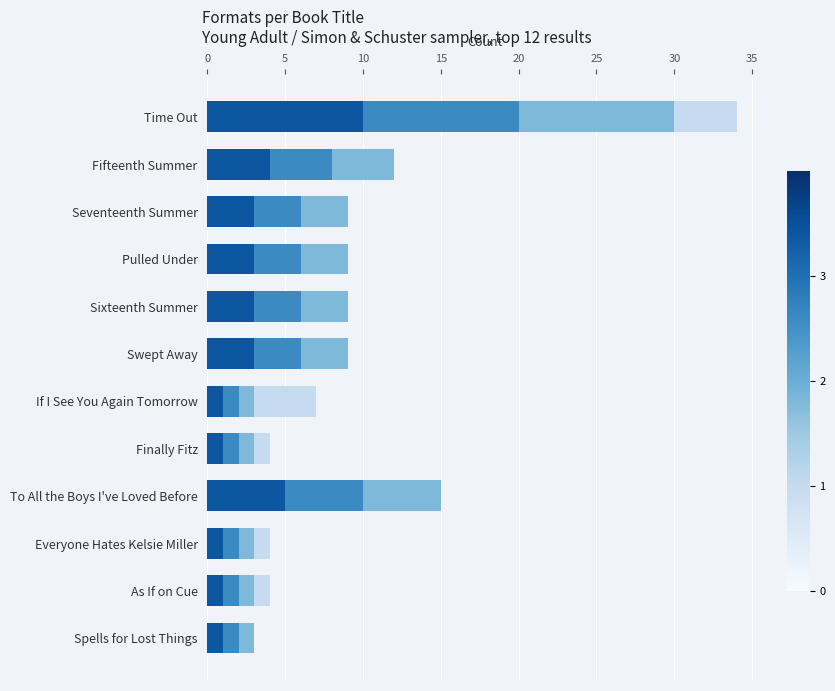

At which category is the sum across all series the highest?

Time Out